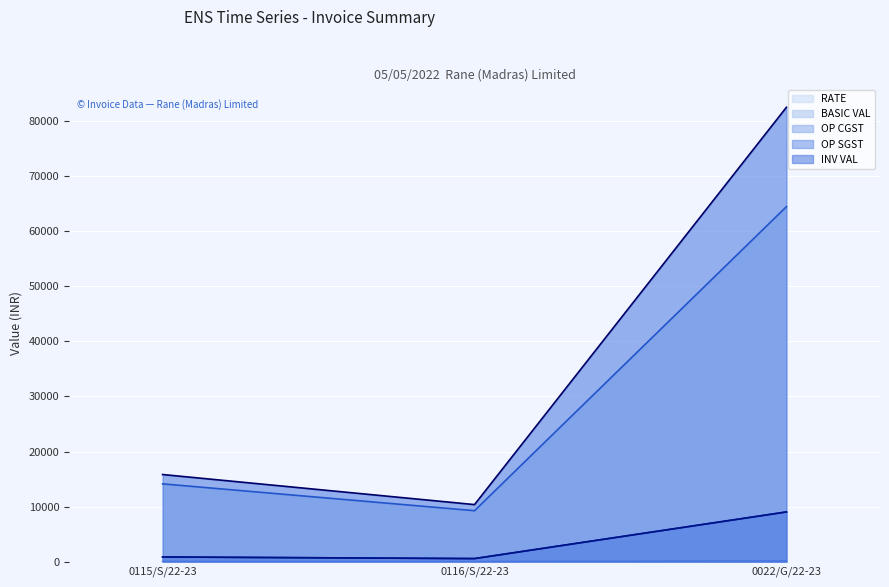

Rank the series at 0115/S/22-23 from highest to lowest value.

INV VAL, BASIC VAL, OP CGST, OP SGST, RATE